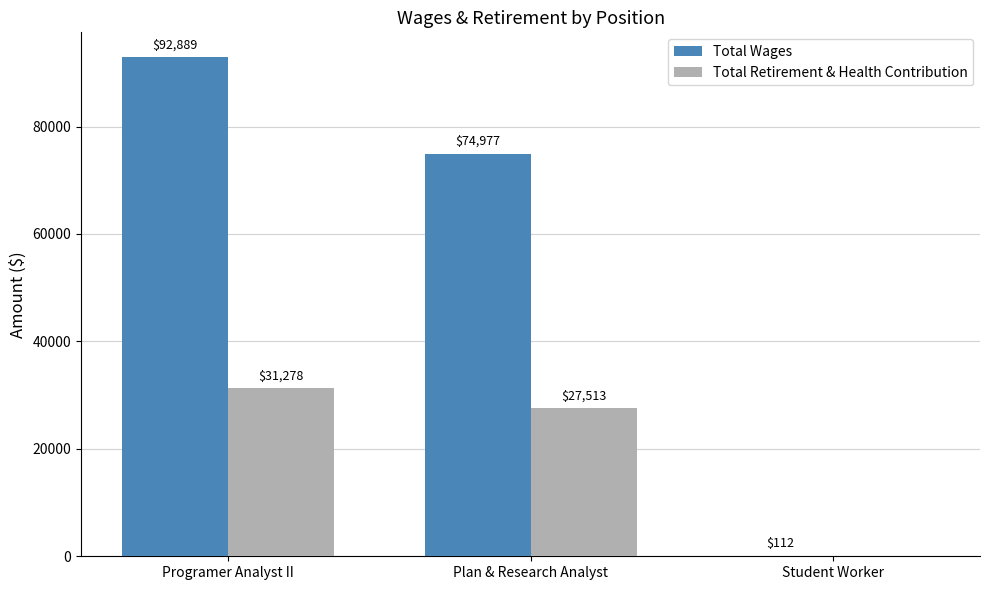

What are all the series names shown in the legend?

Total Wages, Total Retirement & Health Contribution